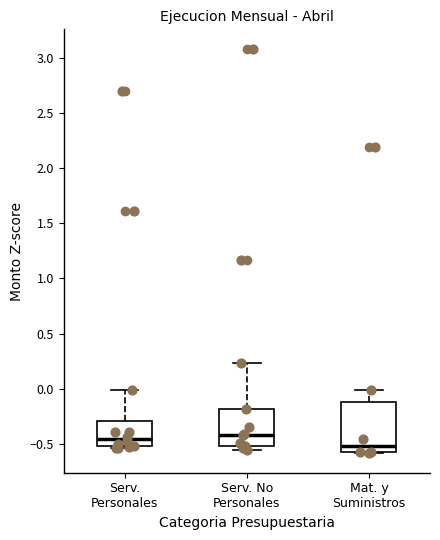

Reading left to right, read every box against the y-axis: the position of its median line, the range the box covers, and the ends of its whiskers. The values are not printed on the chart, so give them approximately, as read against the axis.

Serv. Personales: median -0.45, box -0.50 to -0.30, whiskers -0.55 to 0.00
Serv. No Personales: median -0.40, box -0.50 to -0.20, whiskers -0.55 to 0.25
Mat. y Suministros: median -0.50, box -0.60 to -0.10, whiskers -0.60 to 0.00